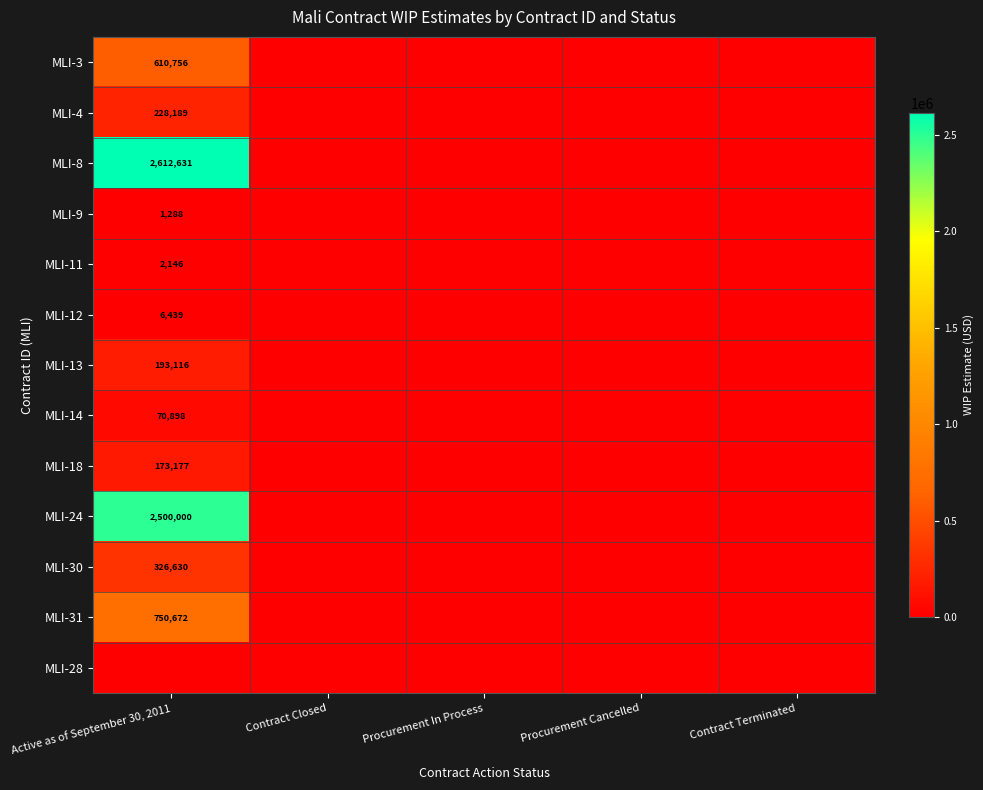

Is it true that MLI-3 equals 1090267 at Active as of September 30, 2011?

False